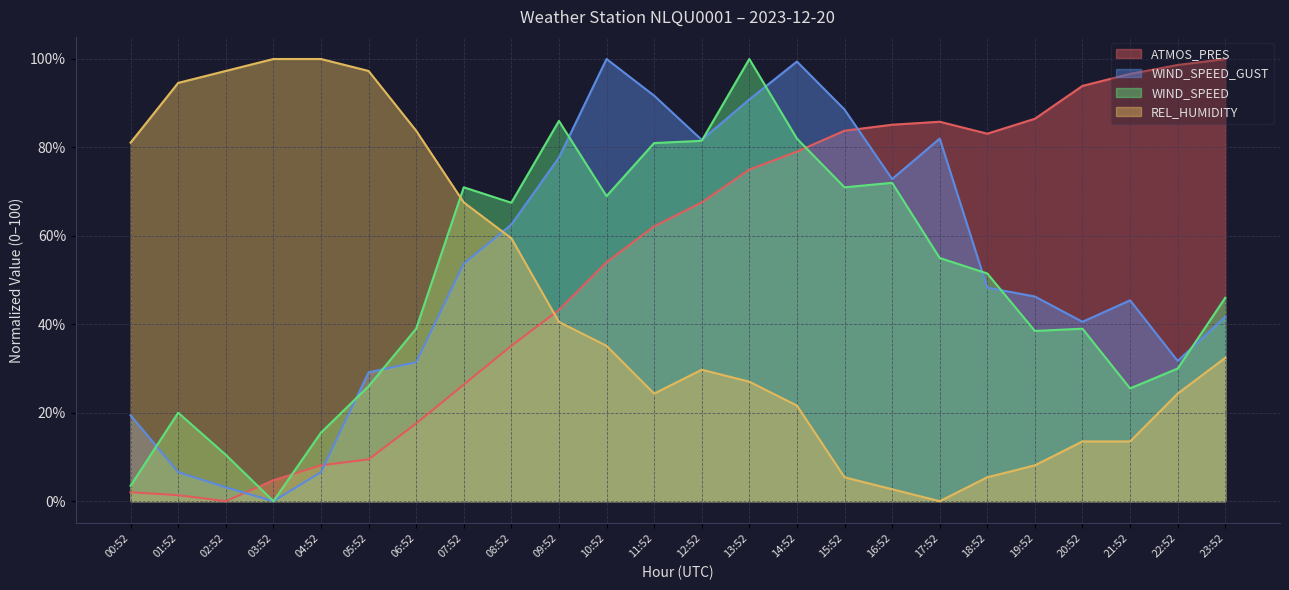

Which series changed the most between 04:52 and 13:52?

WIND_SPEED